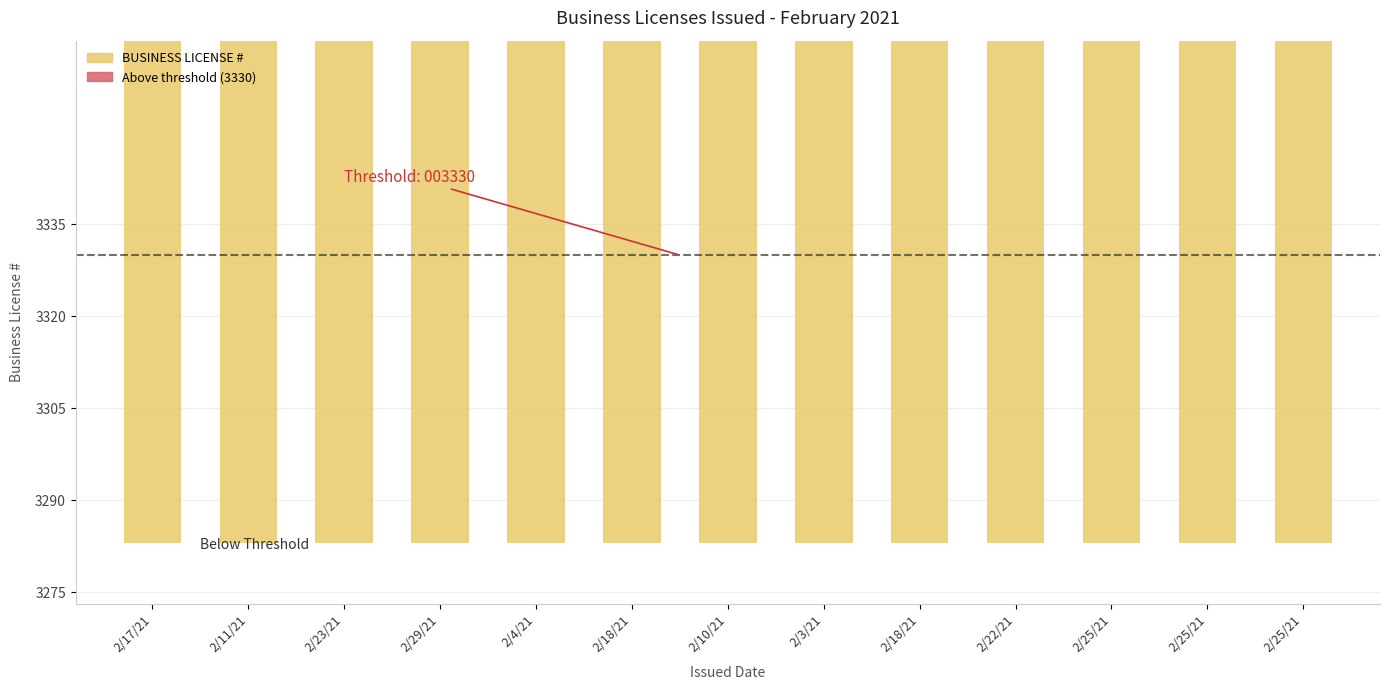

Rank the series at 2/4/21 from lowest to highest value.

Above threshold, BUSINESS LICENSE #